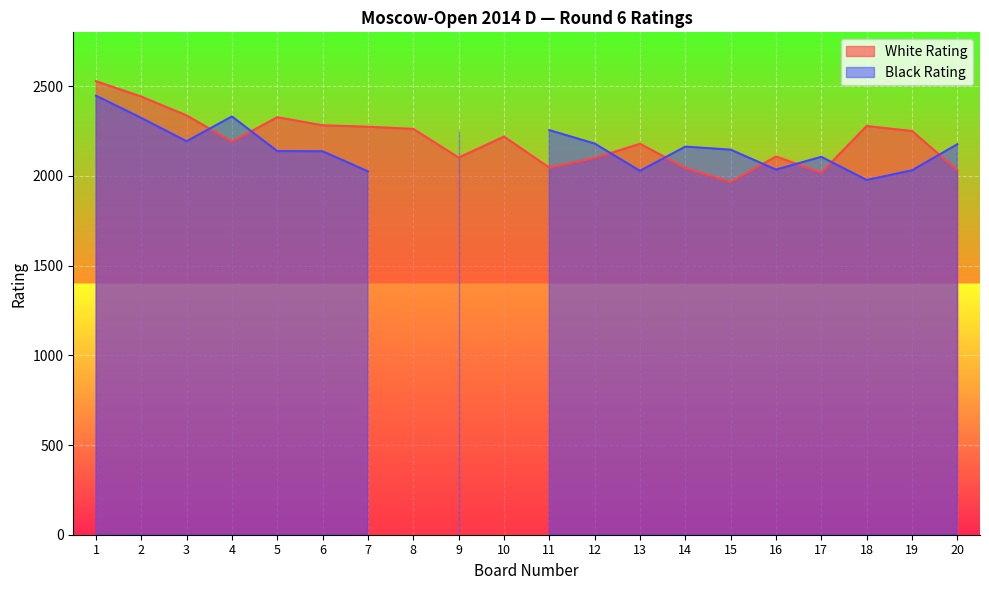

Approximately how many times larger is the value at 17 compared to 13?

0.9